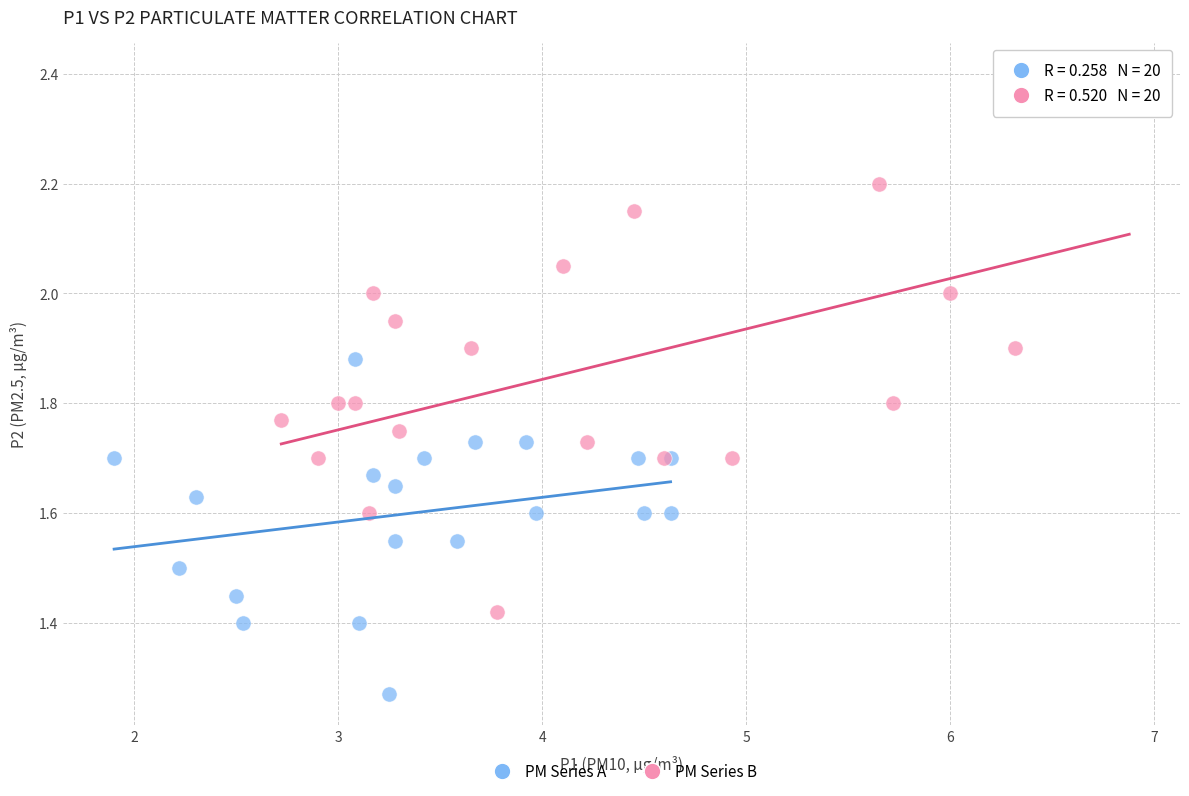

What are all the series names shown in the legend?

PM Series A, PM Series B